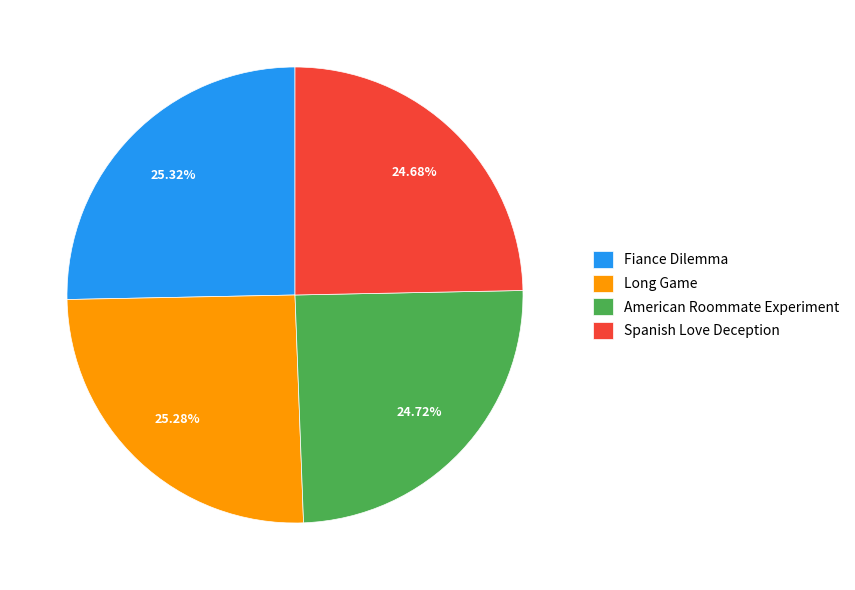

Count the number of slices in the pie.

4